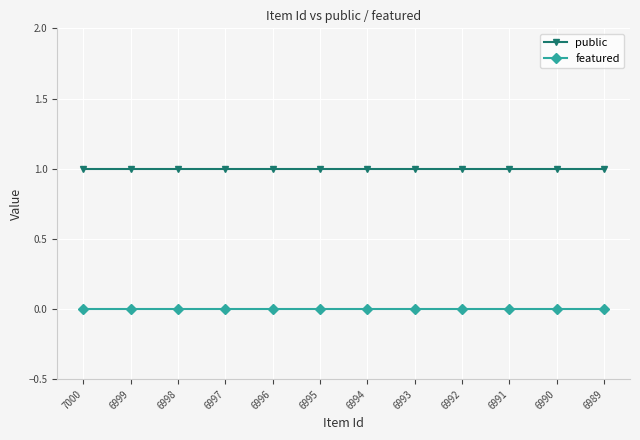

Reading right to left, transcribe all the data shown in this chart.

public: 6989=1	6990=1	6991=1	6992=1	6993=1	6994=1	6995=1	6996=1	6997=1	6998=1	6999=1	7000=1
featured: 6989=0	6990=0	6991=0	6992=0	6993=0	6994=0	6995=0	6996=0	6997=0	6998=0	6999=0	7000=0